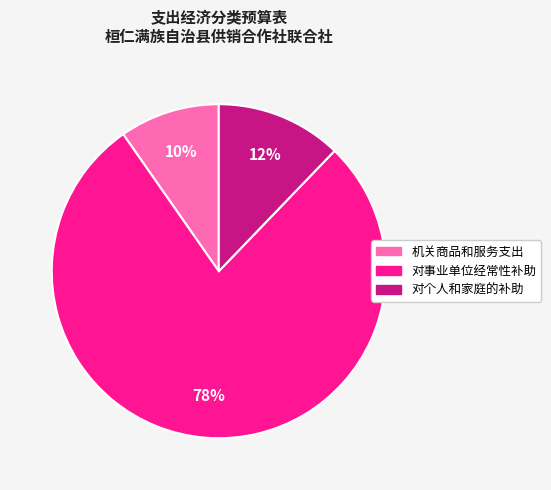

To the nearest percent, what is the difference between the 机关商品和服务支出 and 对事业单位经常性补助 slice percentages?

68%